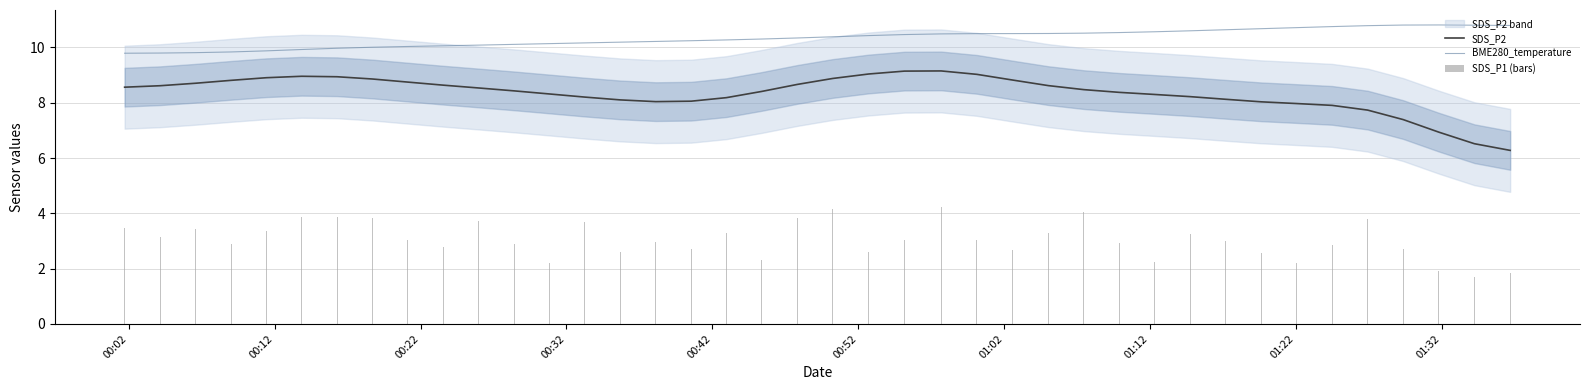

What is the maximum value for SDS_P2?

9.2